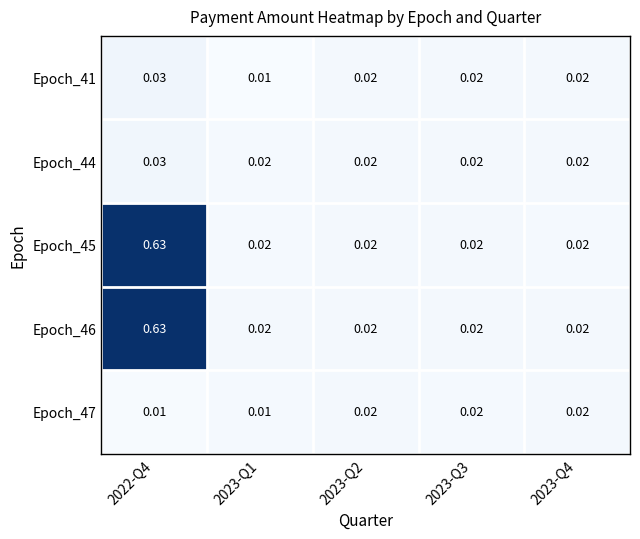

At which category is the sum across all series the highest?

2022-Q4